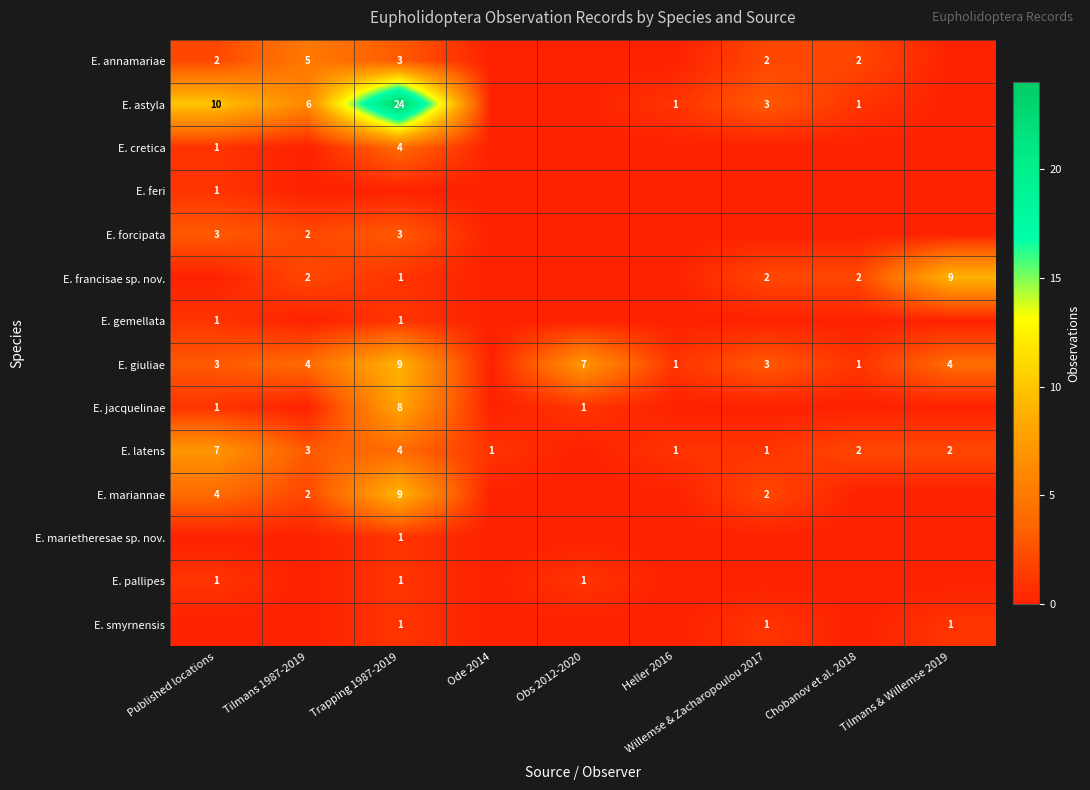

What is the spread (max minus min) of values at Tilmans 1987-2019?

6